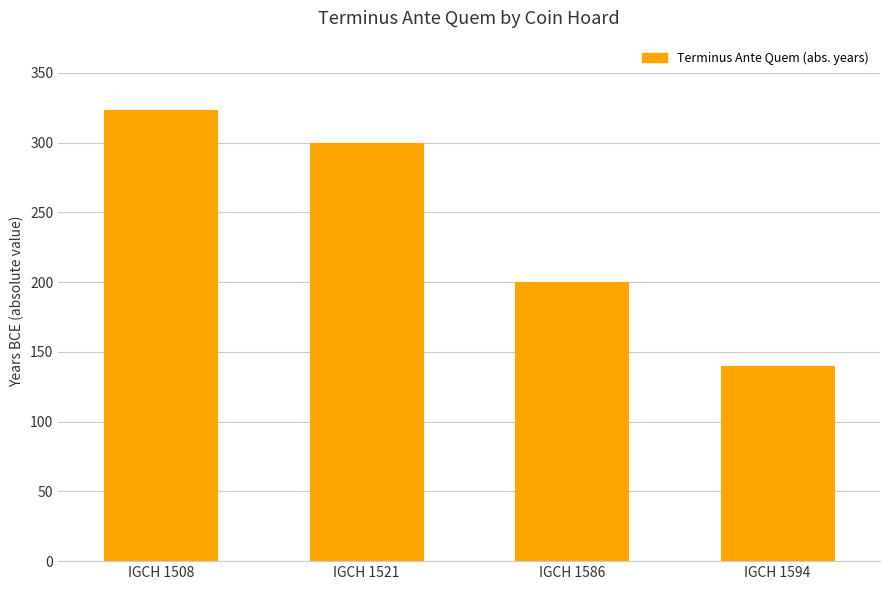

What is the difference between the second highest and minimum values?

160